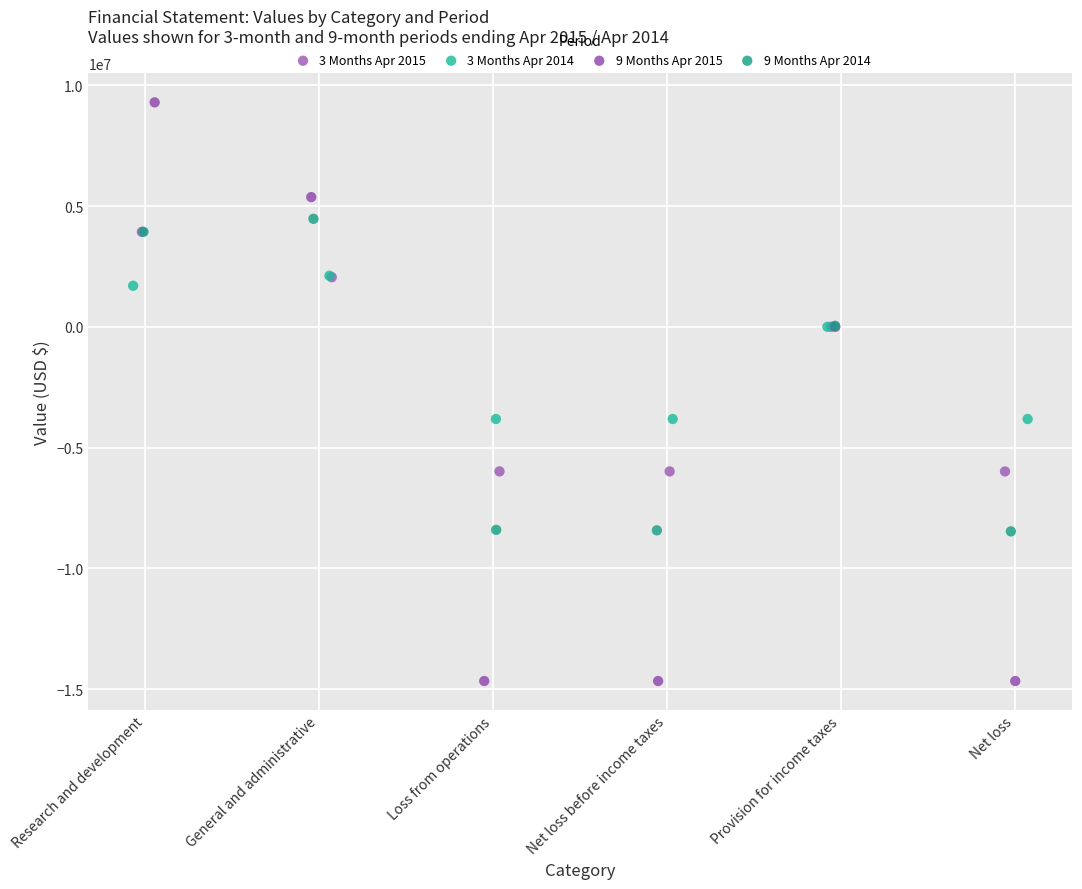

Which series has the largest Y range (max minus min)?

9 Months Apr 2015